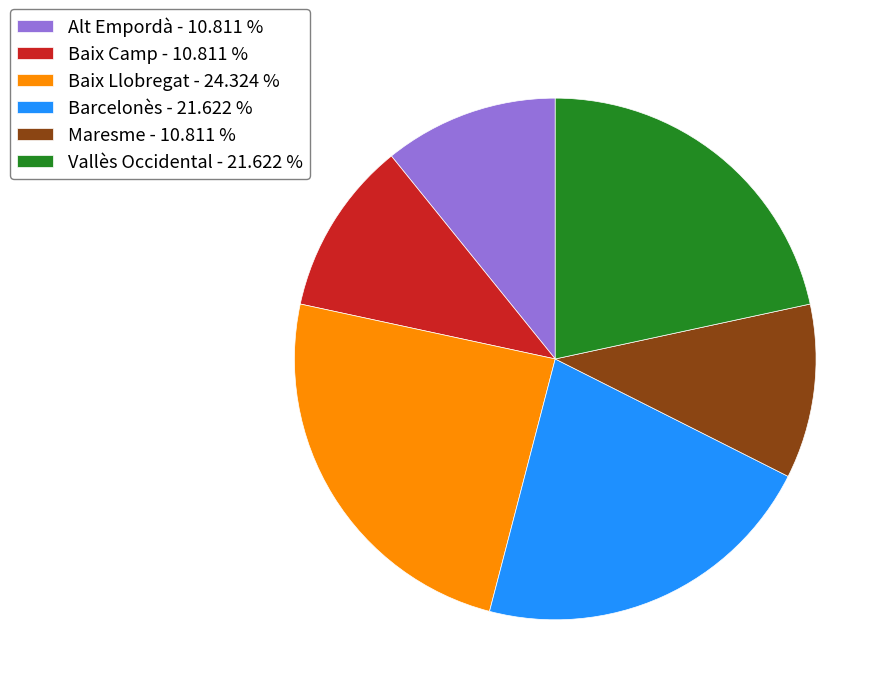

Combined, do Maresme and Baix Camp account for over 50%?

No